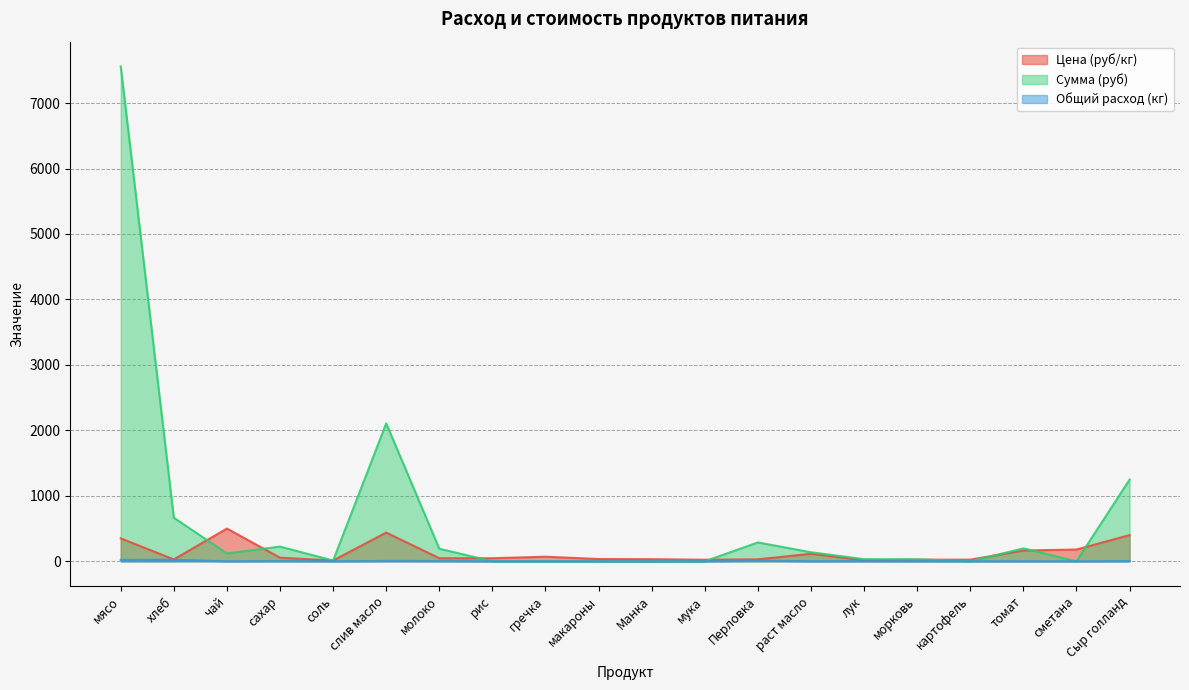

Reading left to right, transcribe all the data shown in this chart.

Цена (руб/кг): 350.0	28.6	500.0	55.0	12.0	438.9	47.0	47.0	70.0	35.0	32.0	24.0	30.0	115.0	15.0	25.0	25.0	164.3	180.0	400.0
Сумма (руб): 7560.0	665.1	120.0	224.4	11.5	2106.7	191.8	0.0	0.0	0.0	0.0	0.0	288.0	138.0	32.4	30.0	0.0	197.2	0.0	1248.0
Общий расход (кг): 21.6	23.3	0.2	4.1	1.0	4.8	4.1	0.0	0.0	0.0	0.0	0.0	9.6	1.2	2.2	1.2	0.0	1.2	0.0	3.1